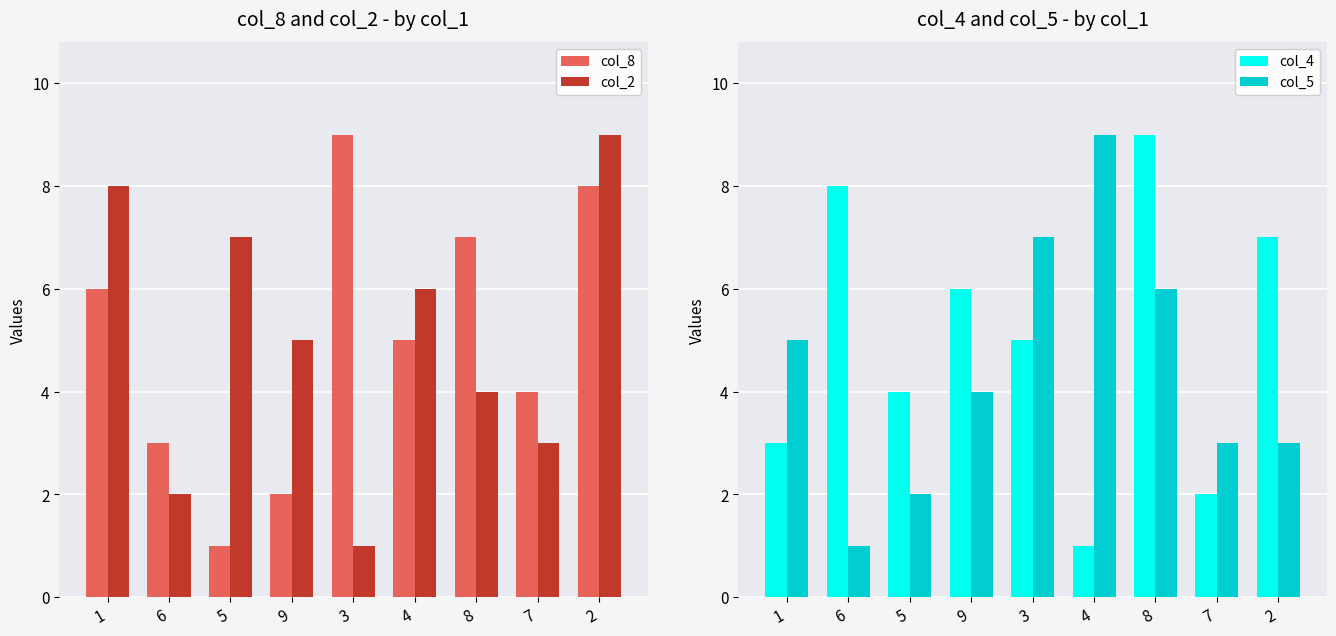

List the labels in order of col_4 value, largest first.

8, 6, 2, 9, 3, 5, 1, 7, 4